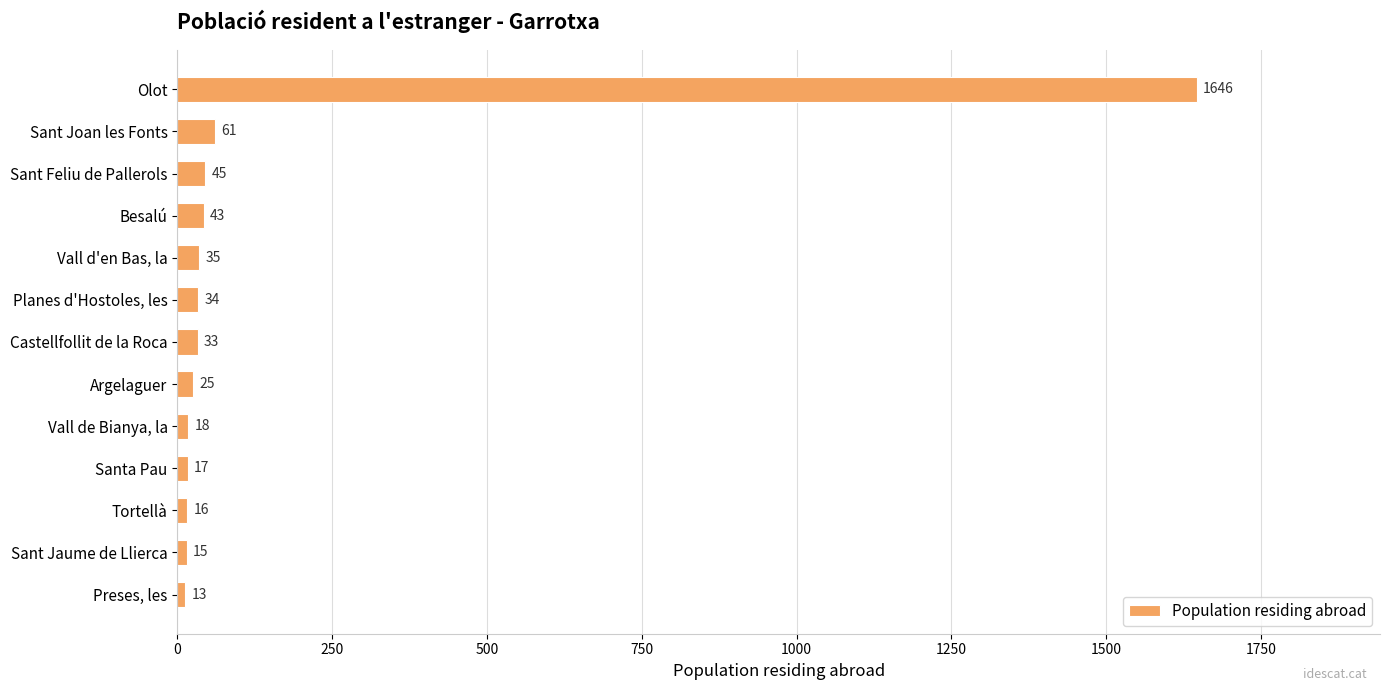

Does the chart contain any negative values?

No